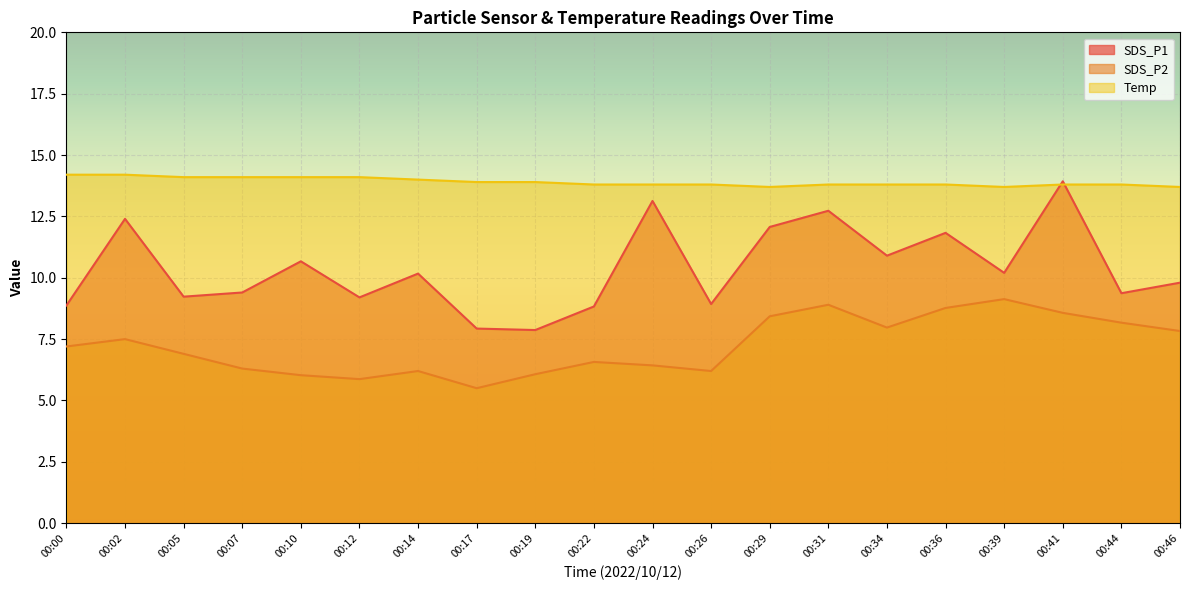

Rank the series by their maximum value, from highest to lowest.

Temp, SDS_P1, SDS_P2